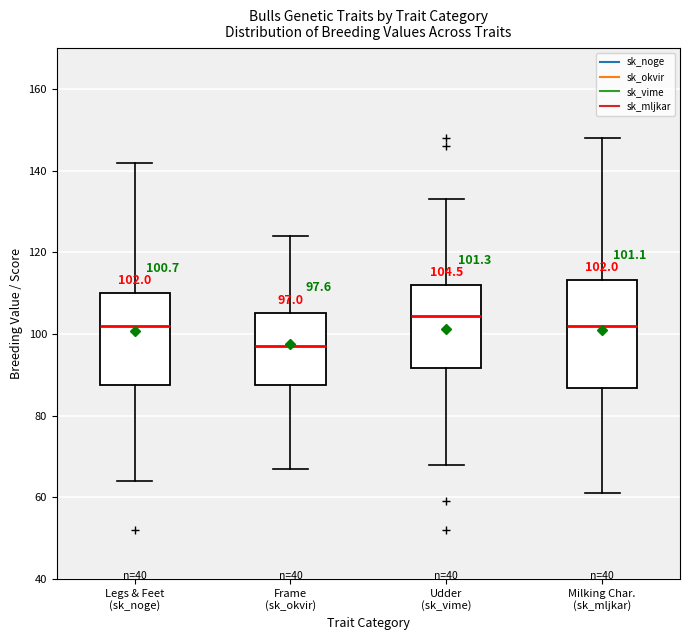

Comparing the boxes themselves (not the whiskers), which one is the tallest?

Milking Char. (sk_mljkar)